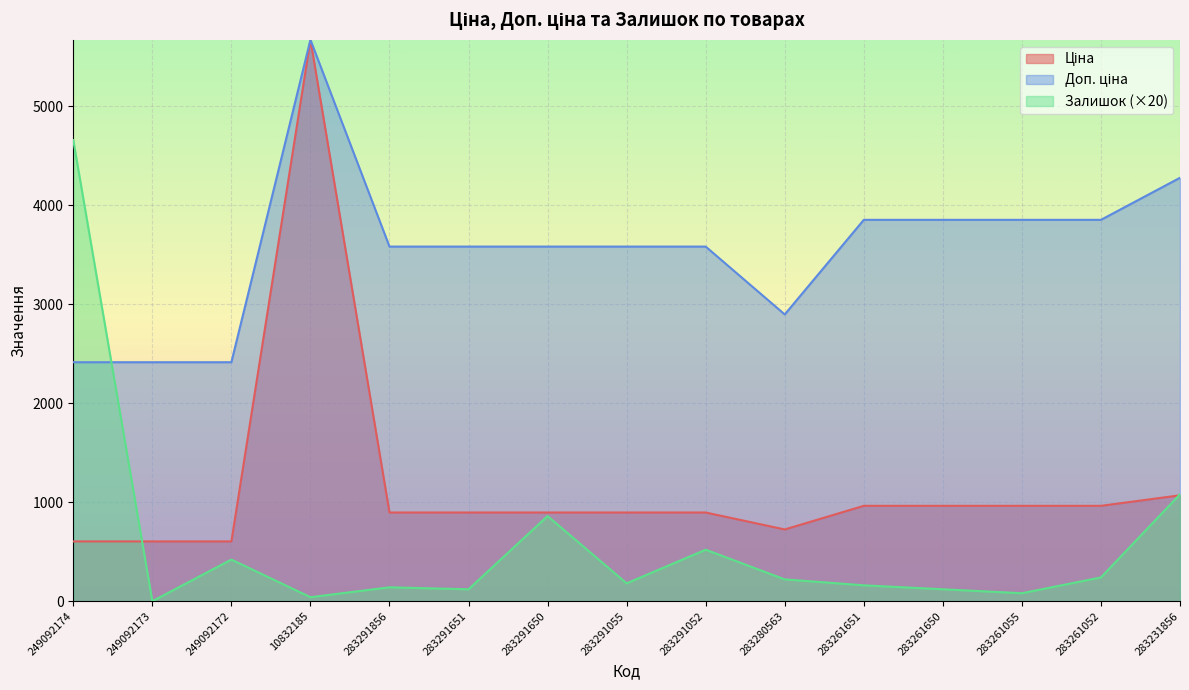

What is the spread (max minus min) of values at 283280563?

2677.8